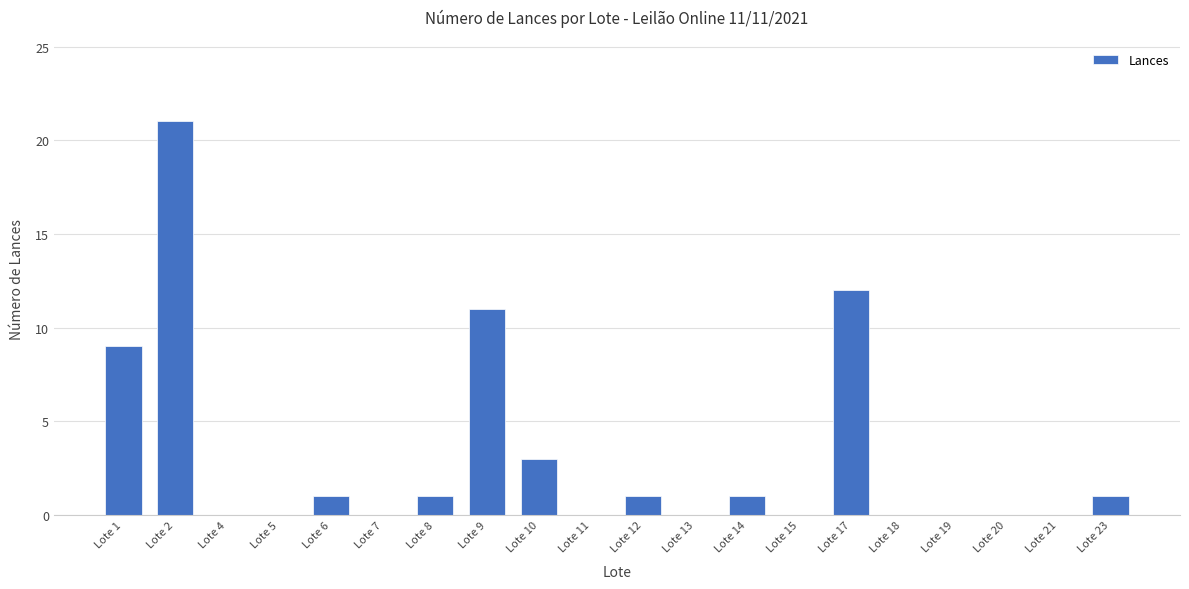

What is the maximum value shown in the chart?

21